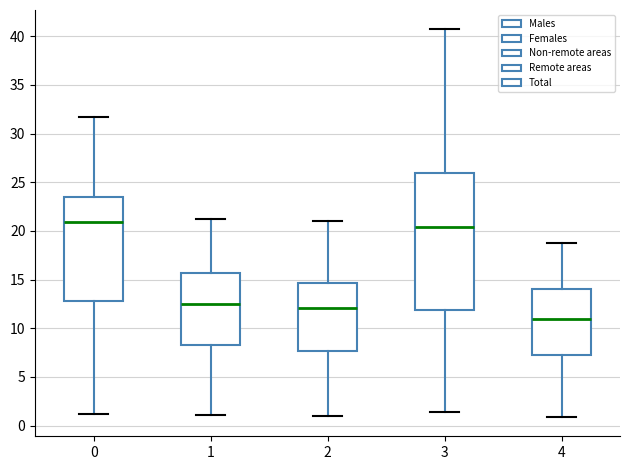

Which box's median line is the lowest?

4